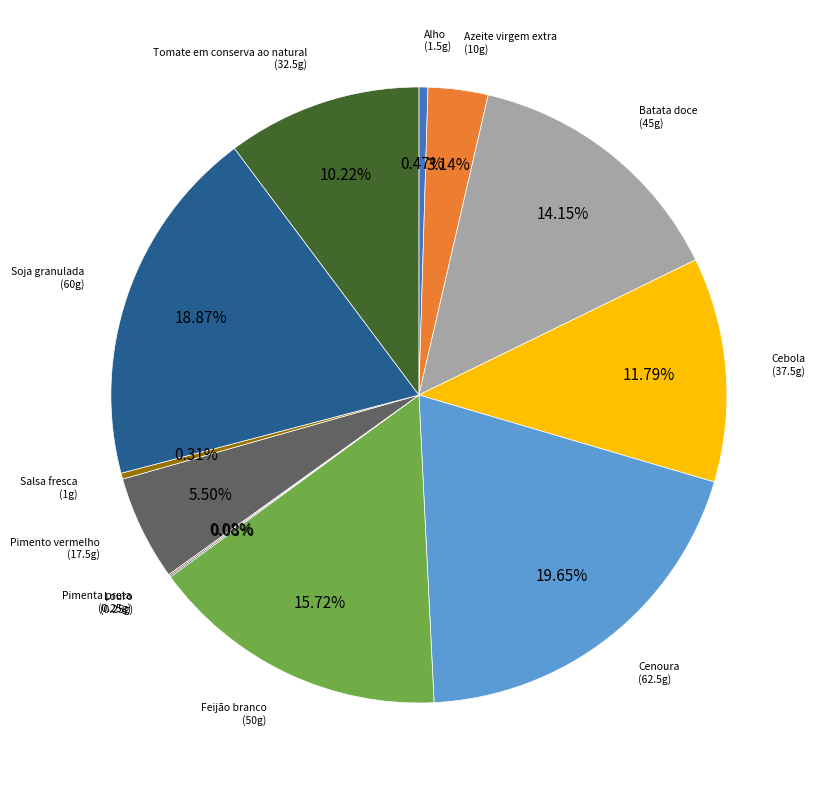

Count the number of slices in the pie.

12